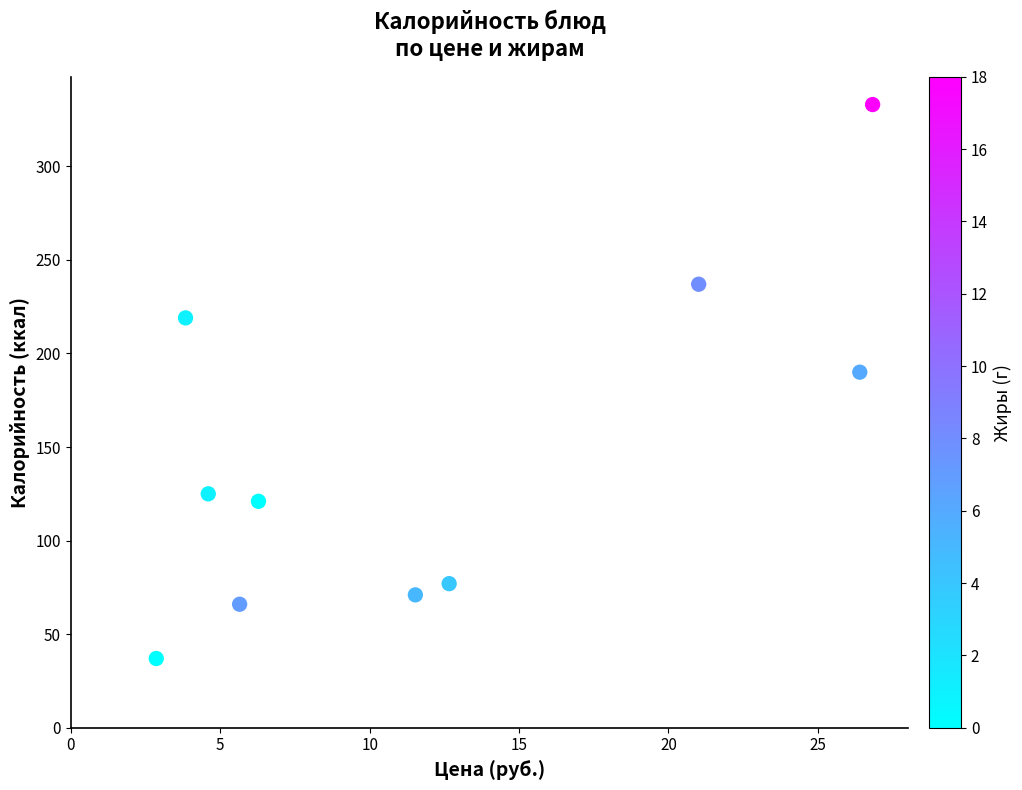

What is the average Y value?

148